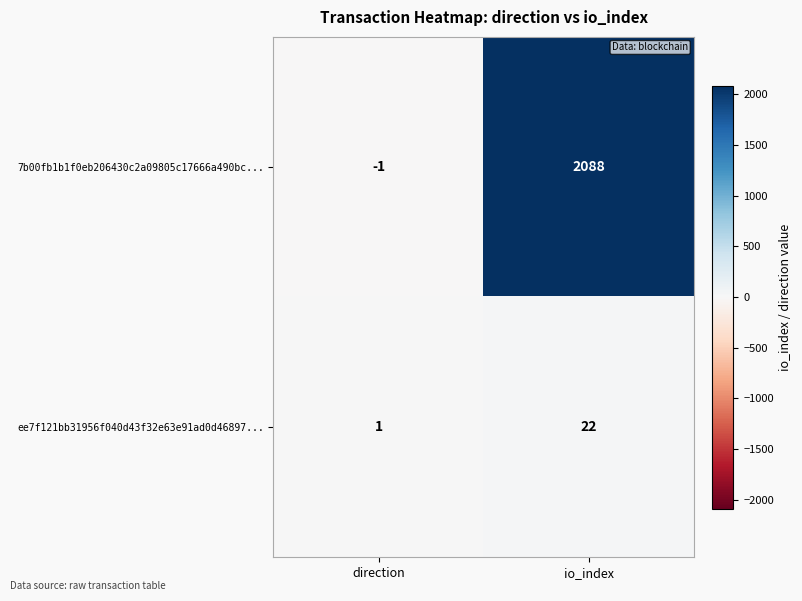

Reading right to left, what are all the values shown in this chart?

7b00fb1b1f0eb206430c2a09805c17666a490bc...: 2088	-1
ee7f121bb31956f040d43f32e63e91ad0d46897...: 22	1